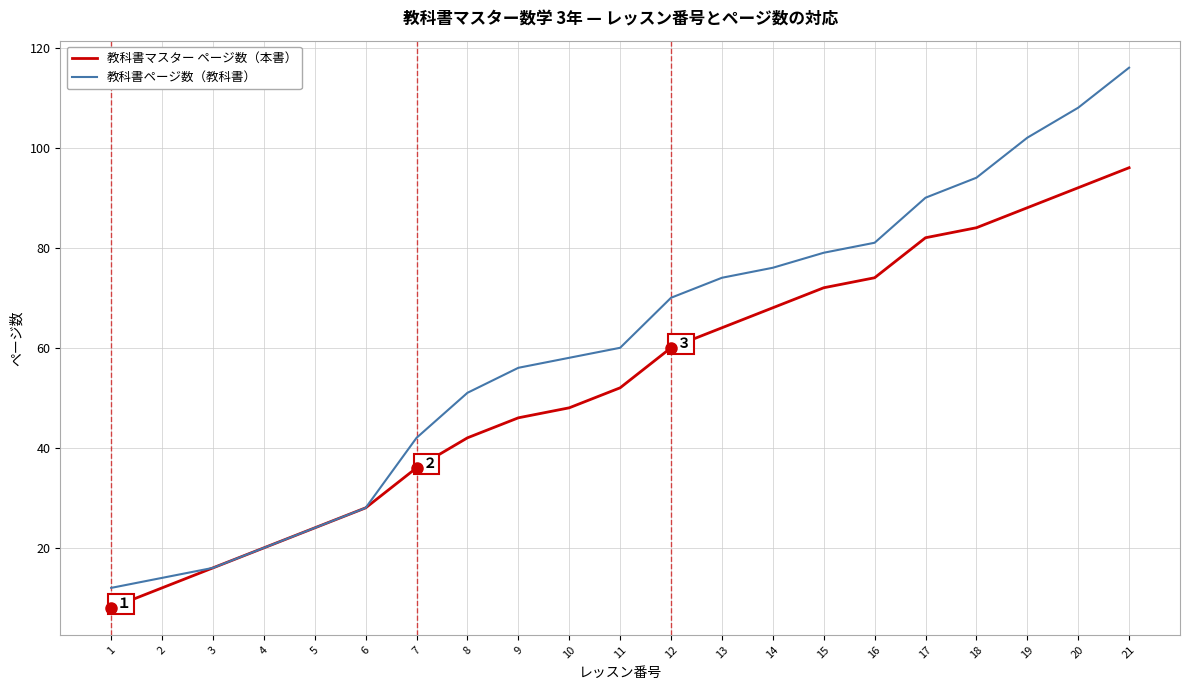

Is the value of 教科書ページ数（教科書） at 18 greater than the value of 教科書マスター ページ数（本書） at 14?

Yes